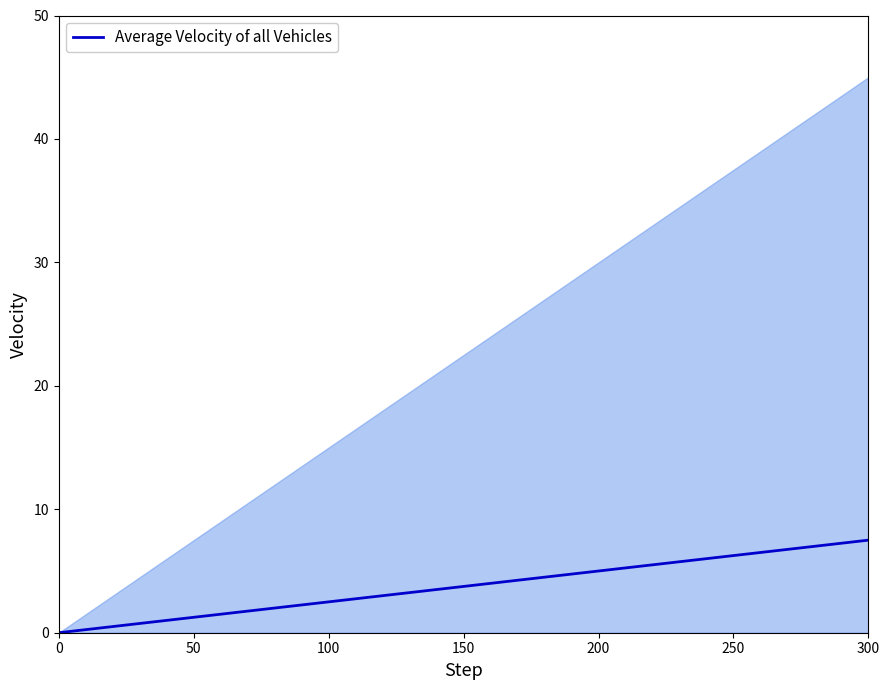

What is the highest value of the Average Velocity of all Vehicles series?

7.5